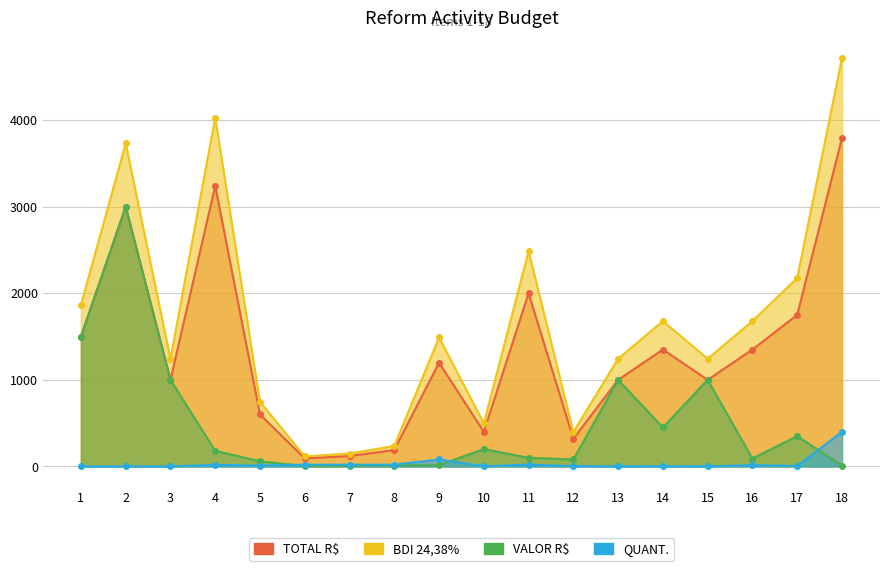

Which category has the highest value in the QUANT. series?

18